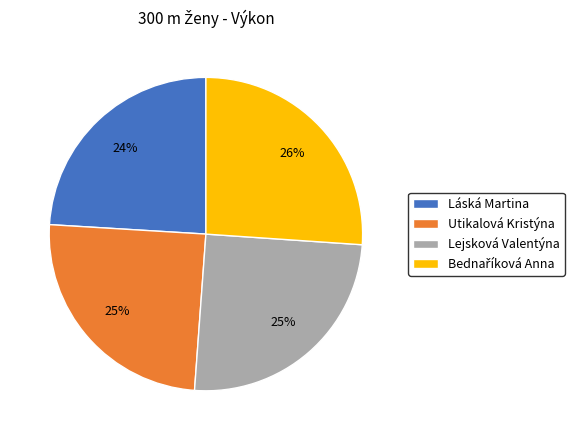

Is there a majority slice in this chart?

No